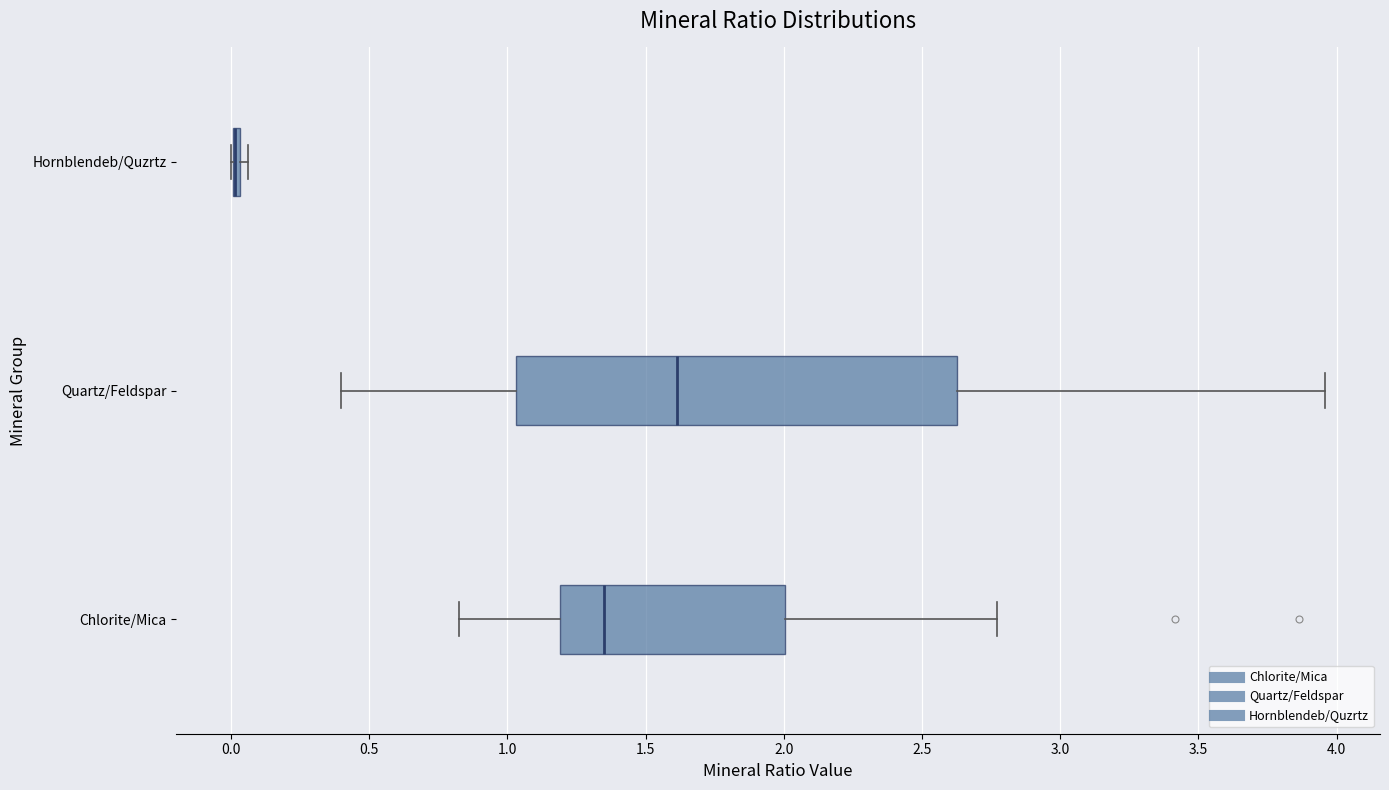

Where is the left edge of the box for Chlorite/Mica on the x-axis? The values are not printed on the chart, so give them approximately, as read against the axis.

1.20